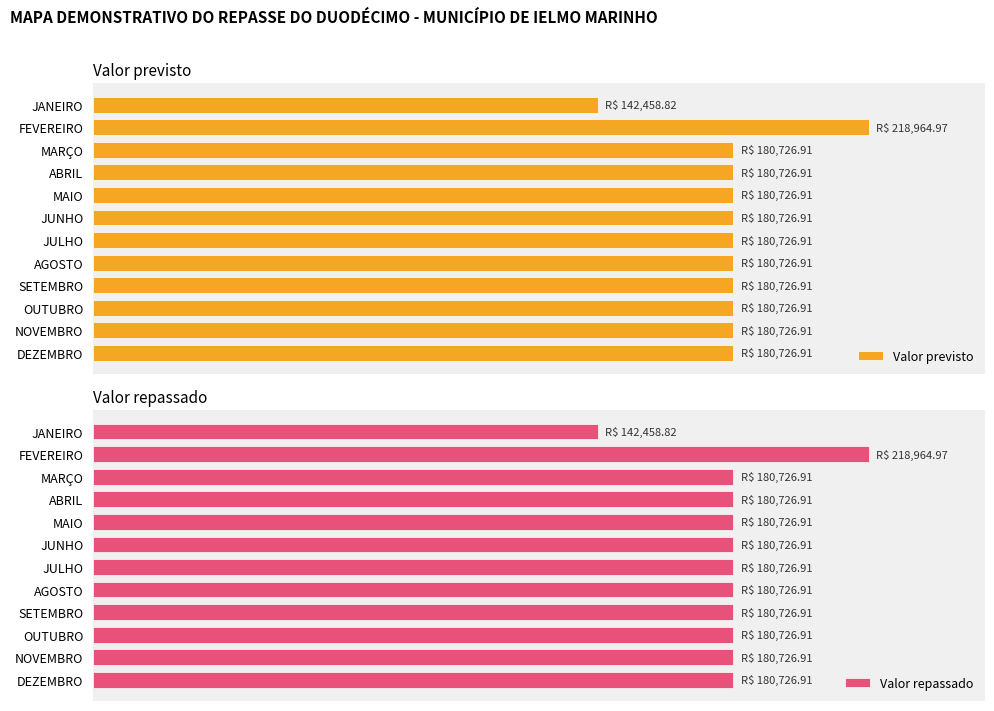

What is the difference between the second highest and minimum values in the Valor previsto series?

38268.1